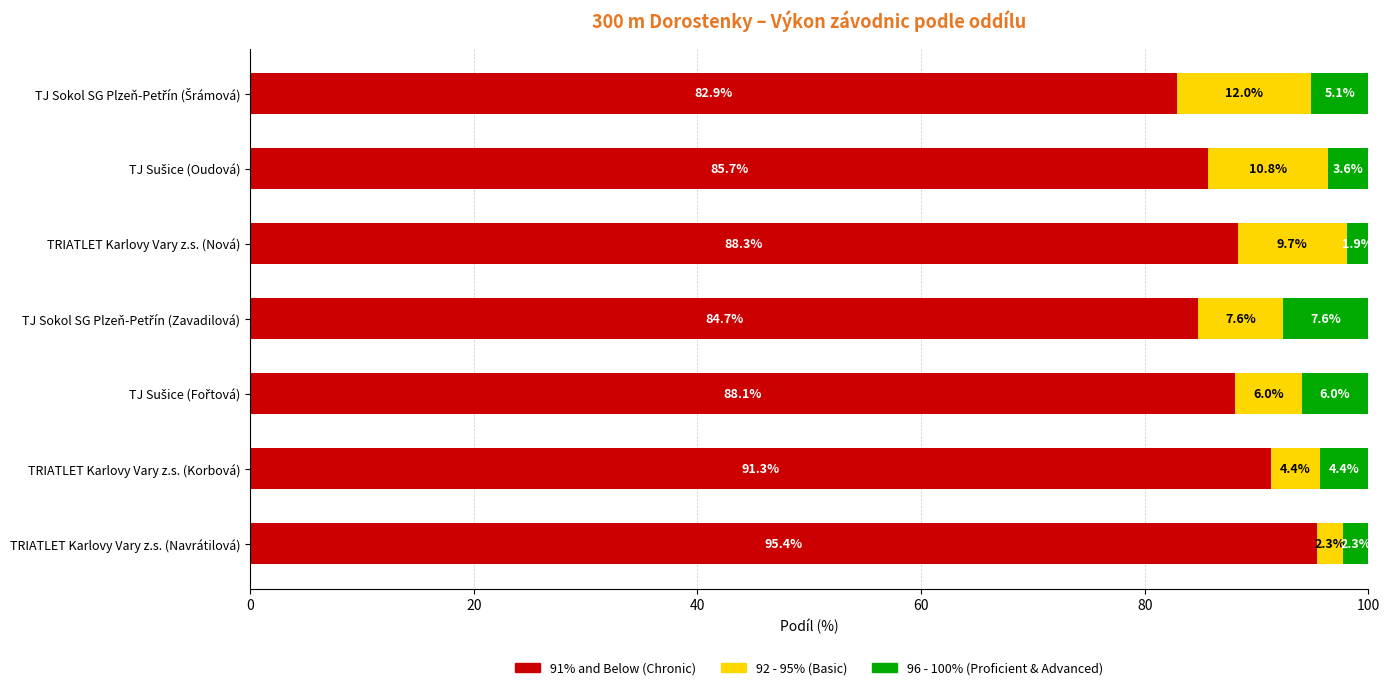

What is the sum of all 91% and Below (Chronic) values?

616.4